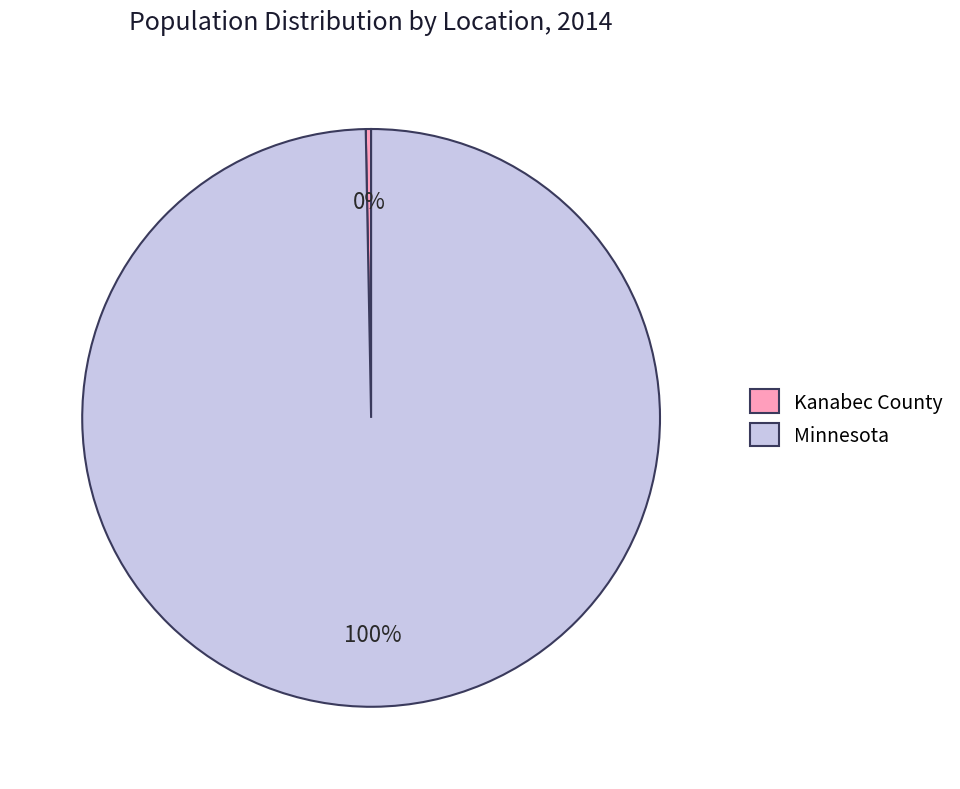

Which slice is the largest?

Minnesota